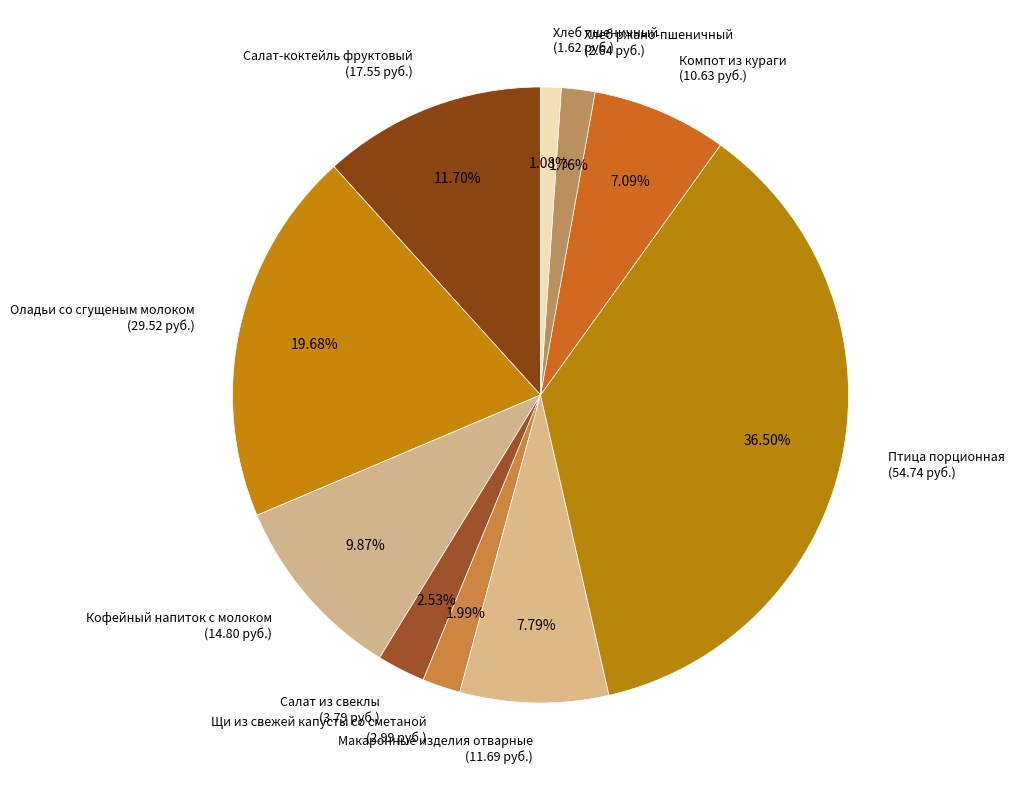

How many slices are in this pie chart?

10